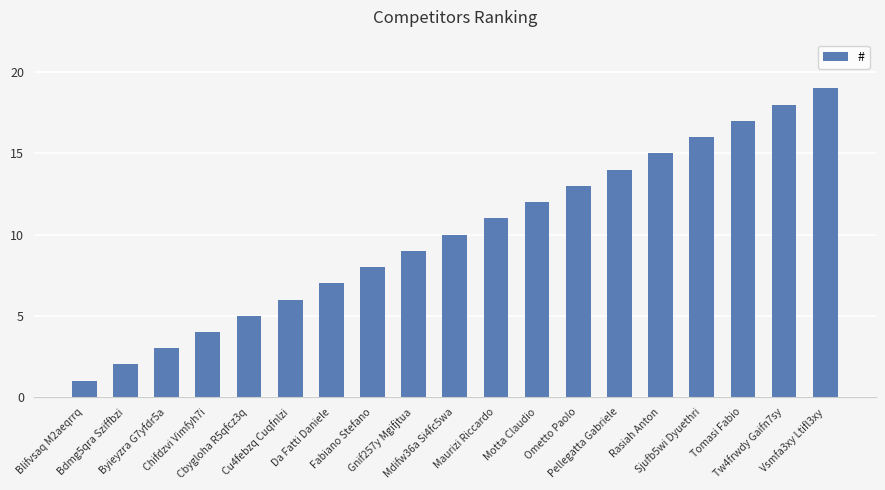

What is the change in value from Bdmg5qra Sziffbzi to Cbygloha R5qfcz3q?

+3